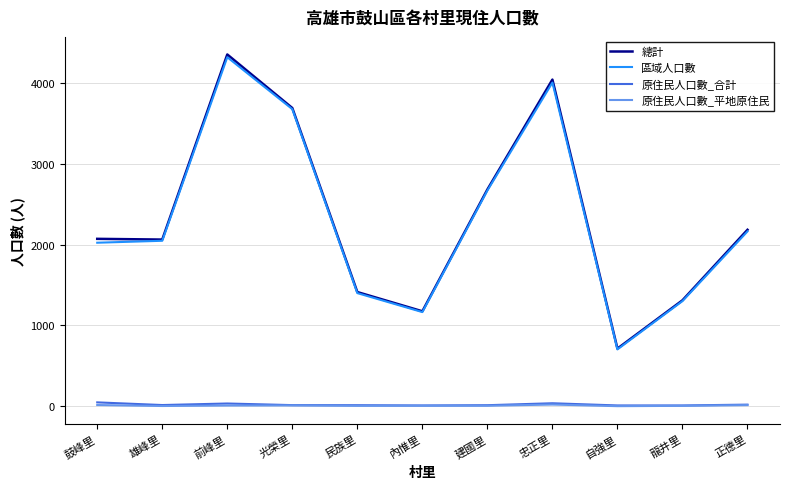

What is the total value across all series at 忠正里?

8111